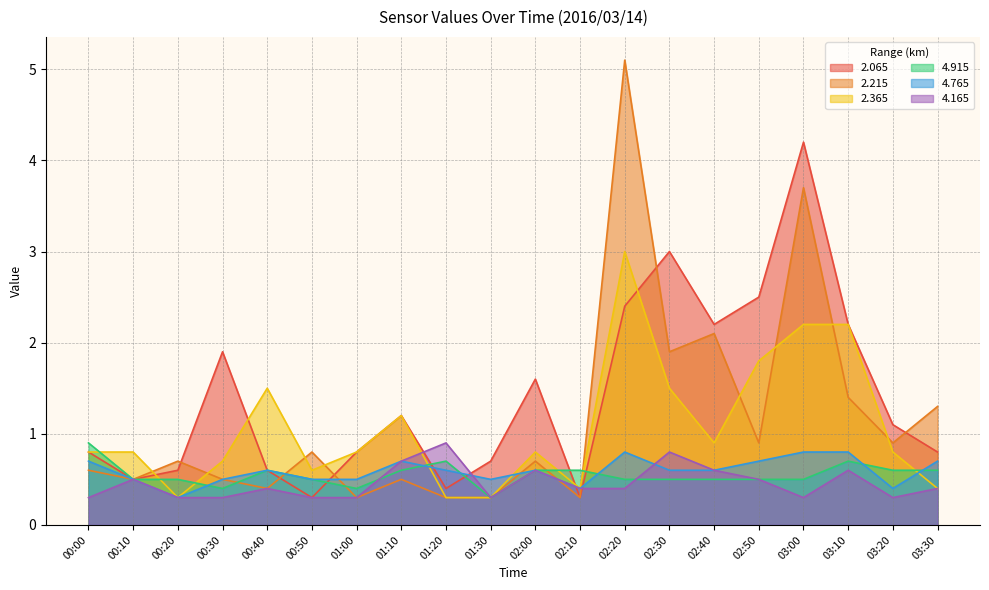

Reading right to left, extract all data points from this chart.

  2.065: 03:30=0.8	03:20=1.1	03:10=2.2	03:00=4.2	02:50=2.5	02:40=2.2	02:30=3.0	02:20=2.4	02:10=0.3	02:00=1.6	01:30=0.7	01:20=0.4	01:10=1.2	01:00=0.8	00:50=0.3	00:40=0.6	00:30=1.9	00:20=0.6	00:10=0.5	00:00=0.8
  2.215: 03:30=1.3	03:20=0.9	03:10=1.4	03:00=3.7	02:50=0.9	02:40=2.1	02:30=1.9	02:20=5.1	02:10=0.3	02:00=0.7	01:30=0.3	01:20=0.3	01:10=0.5	01:00=0.3	00:50=0.8	00:40=0.4	00:30=0.5	00:20=0.7	00:10=0.5	00:00=0.6
  2.365: 03:30=0.4	03:20=0.8	03:10=2.2	03:00=2.2	02:50=1.8	02:40=0.9	02:30=1.5	02:20=3.0	02:10=0.4	02:00=0.8	01:30=0.3	01:20=0.3	01:10=1.2	01:00=0.8	00:50=0.6	00:40=1.5	00:30=0.7	00:20=0.3	00:10=0.8	00:00=0.8
  4.915: 03:30=0.6	03:20=0.6	03:10=0.7	03:00=0.5	02:50=0.5	02:40=0.5	02:30=0.5	02:20=0.5	02:10=0.6	02:00=0.6	01:30=0.3	01:20=0.7	01:10=0.6	01:00=0.4	00:50=0.5	00:40=0.6	00:30=0.4	00:20=0.5	00:10=0.5	00:00=0.9
  4.765: 03:30=0.7	03:20=0.4	03:10=0.8	03:00=0.8	02:50=0.7	02:40=0.6	02:30=0.6	02:20=0.8	02:10=0.4	02:00=0.6	01:30=0.5	01:20=0.6	01:10=0.7	01:00=0.5	00:50=0.5	00:40=0.6	00:30=0.5	00:20=0.3	00:10=0.5	00:00=0.7
  4.165: 03:30=0.4	03:20=0.3	03:10=0.6	03:00=0.3	02:50=0.5	02:40=0.6	02:30=0.8	02:20=0.4	02:10=0.4	02:00=0.6	01:30=0.3	01:20=0.9	01:10=0.7	01:00=0.3	00:50=0.3	00:40=0.4	00:30=0.3	00:20=0.3	00:10=0.5	00:00=0.3